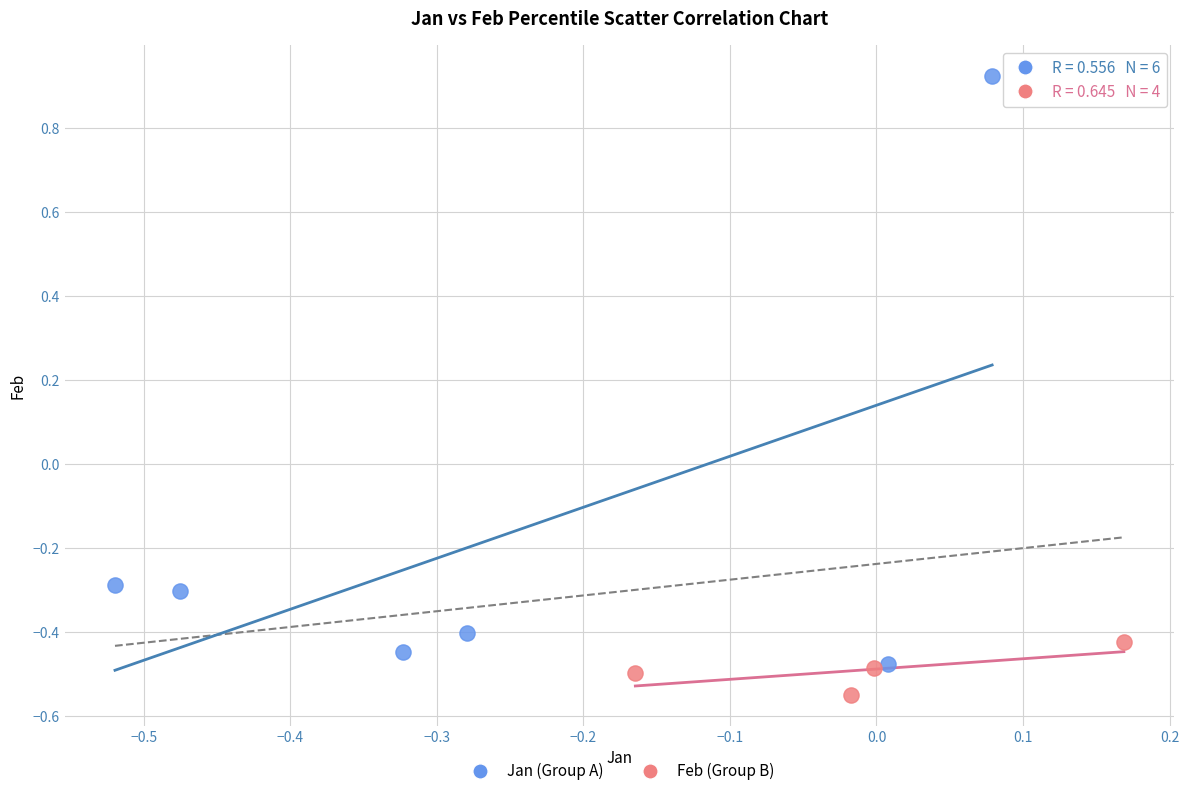

Which series has the widest spread of Y values?

Jan (Group A)